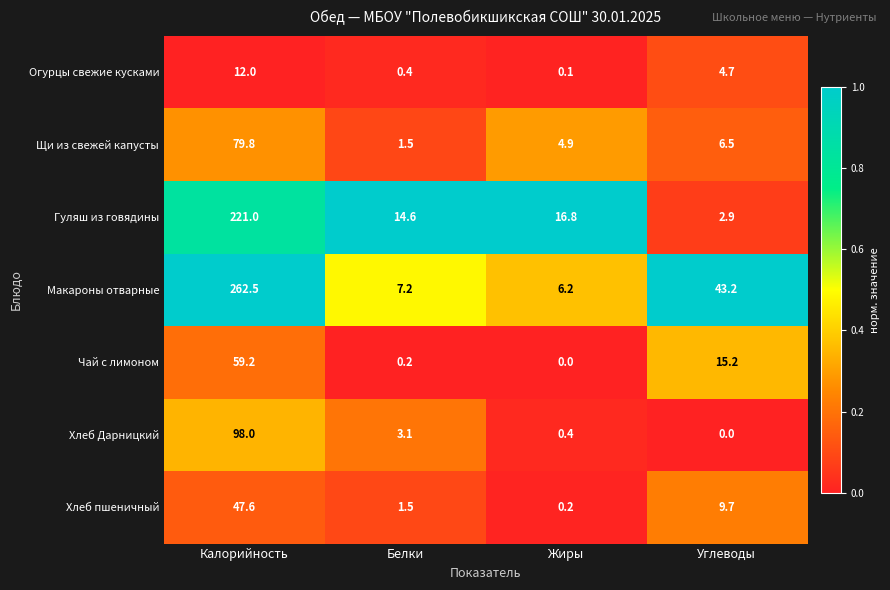

Is it true that Макароны отварные equals 262.5 at Калорийность?

True